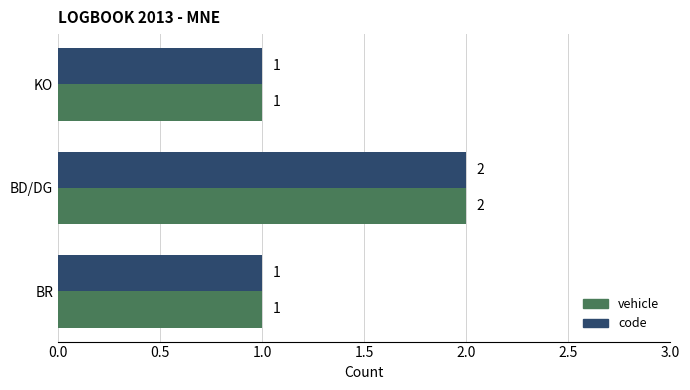

At which label does vehicle reach its peak?

BD/DG